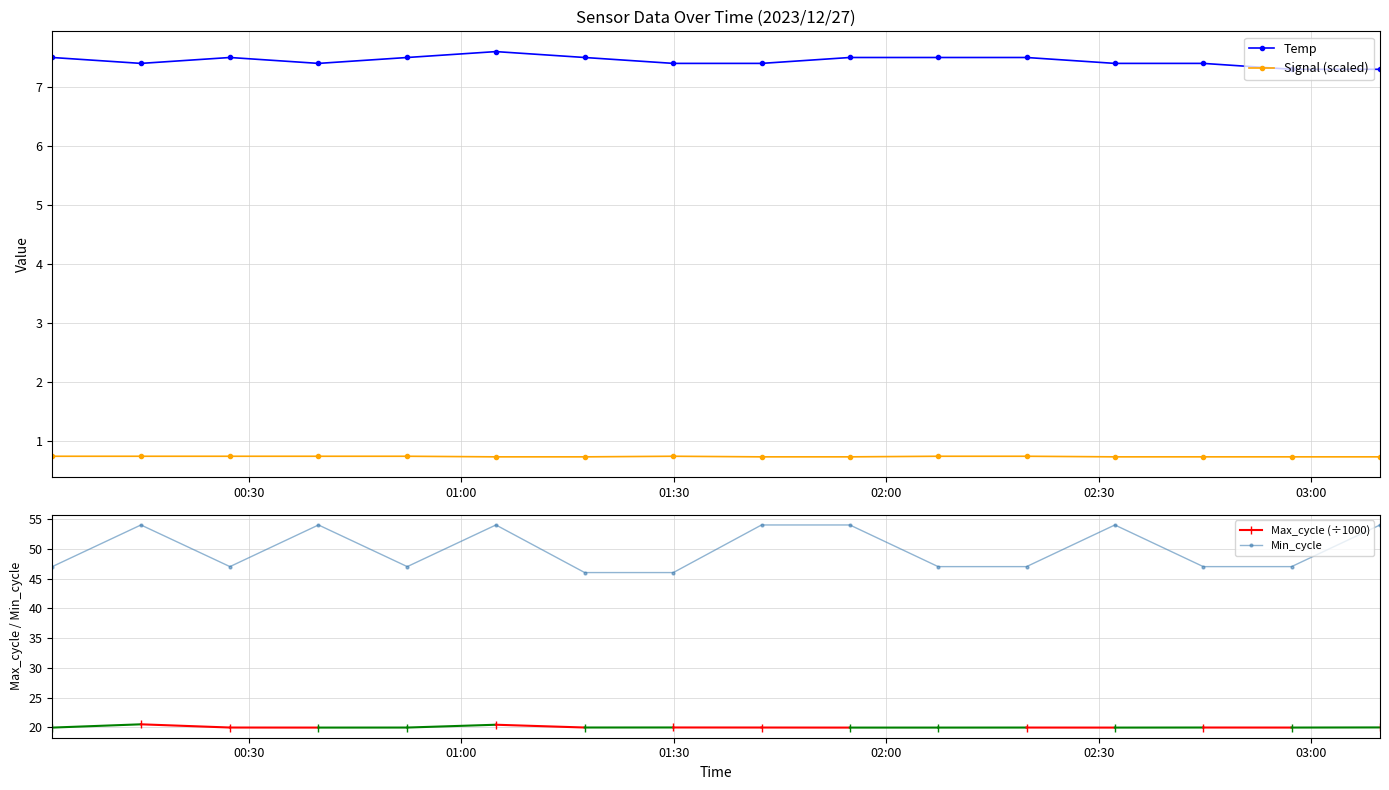

What is the maximum value shown in the chart?

54.0